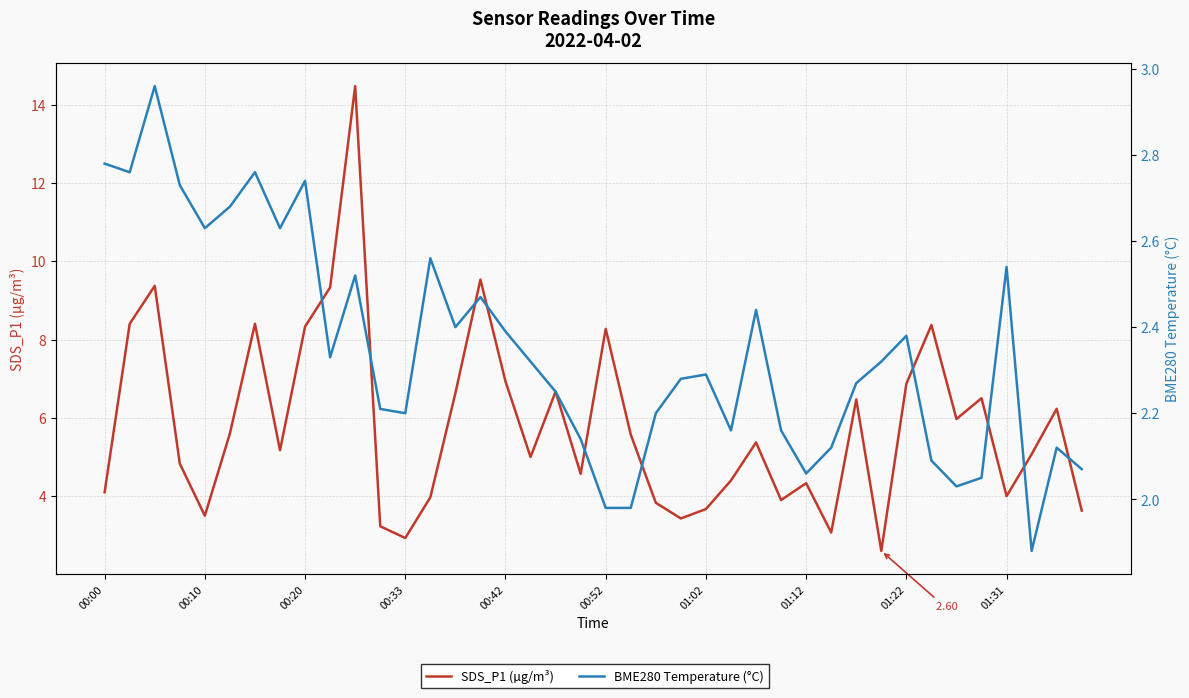

Rank the series by their average value, from lowest to highest.

BME280 Temperature (°C), SDS_P1 (µg/m³)